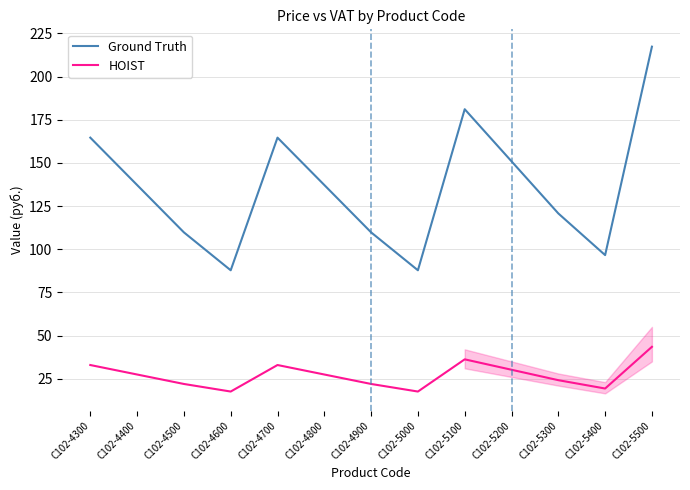

At which label does Ground Truth first exceed 137?

С102-4300